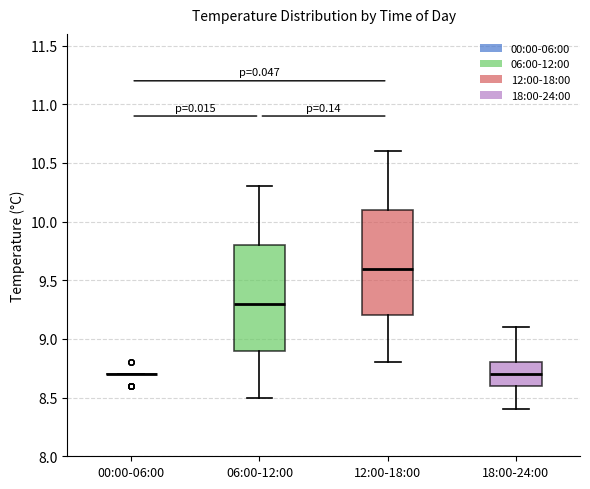

Where is the upper edge of the box for 18:00-24:00 on the y-axis? The values are not printed on the chart, so give them approximately, as read against the axis.

8.8